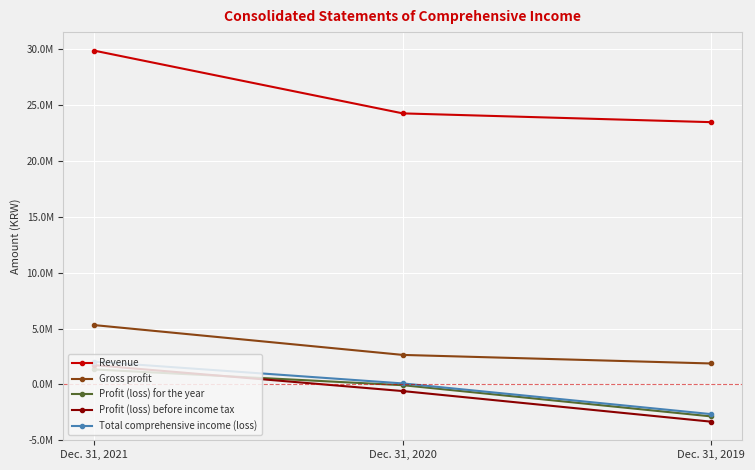

Count the Profit (loss) for the year values in the range -2872078 to 1333544.

3